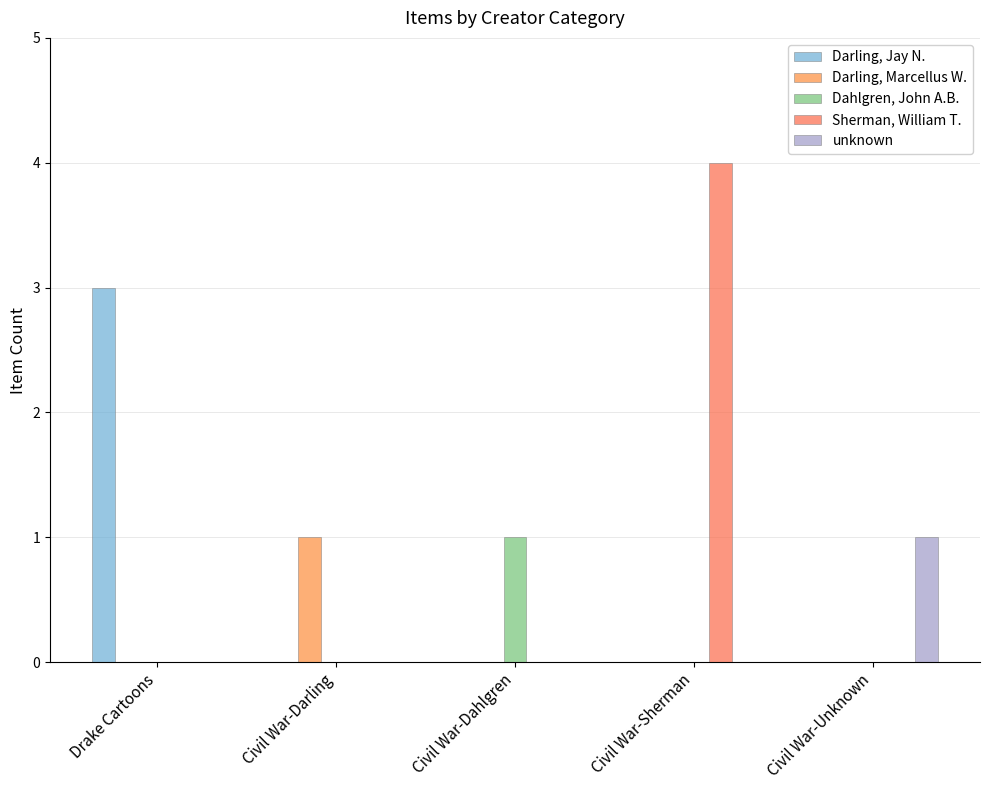

What are all the series names shown in the legend?

Darling, Jay N., Darling, Marcellus W., Dahlgren, John A.B., Sherman, William T., unknown